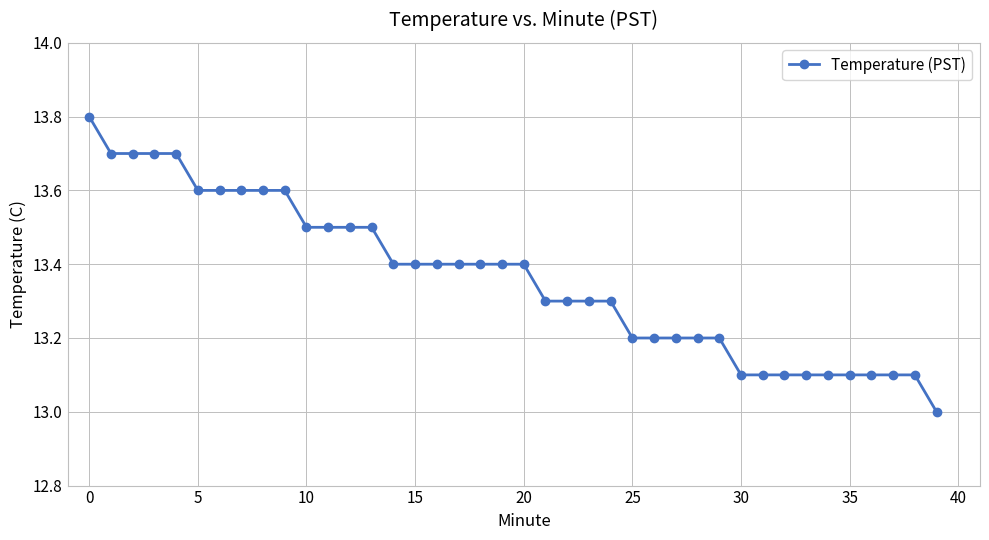

Reading right to left, what are all the values shown in this chart?

13.0	13.1	13.1	13.1	13.1	13.1	13.1	13.1	13.1	13.1	13.2	13.2	13.2	13.2	13.2	13.3	13.3	13.3	13.3	13.4	13.4	13.4	13.4	13.4	13.4	13.4	13.5	13.5	13.5	13.5	13.6	13.6	13.6	13.6	13.6	13.7	13.7	13.7	13.7	13.8